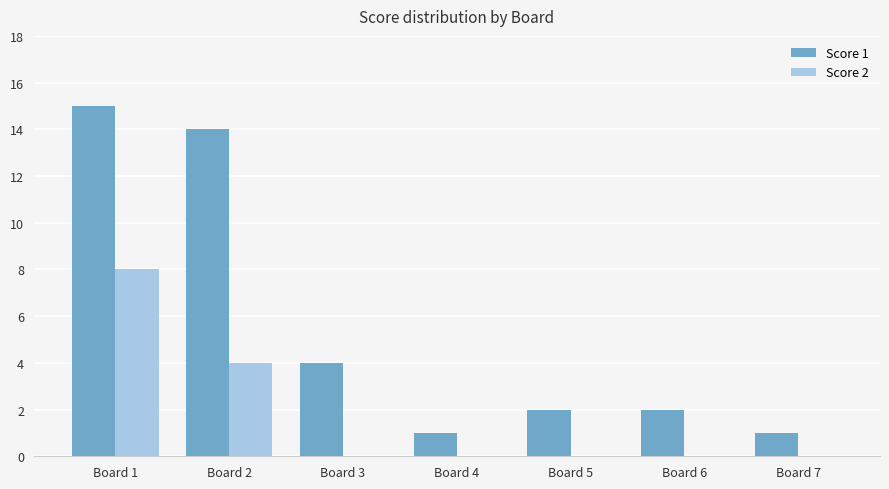

What is the average value of the Score 2 series?

2